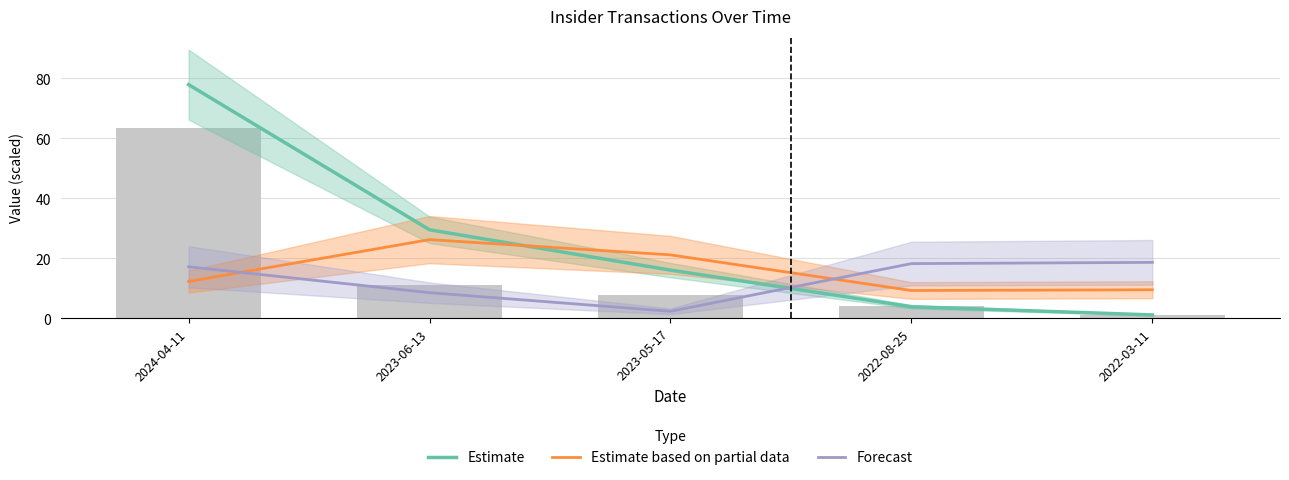

Reading left to right, extract all data points from this chart.

Estimate: 77.9	29.5	16.1	3.8	1.1
Estimate based on partial data: 12.3	26.2	21.1	9.3	9.5
Forecast: 17.2	8.5	2.3	18.2	18.6